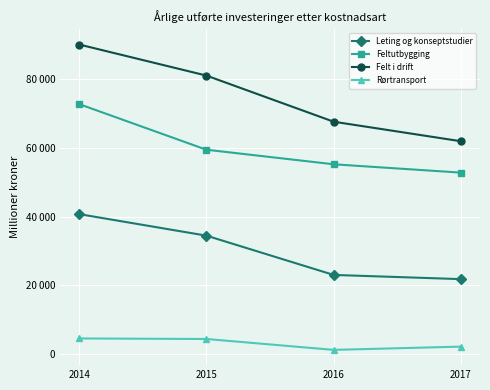

What is the value of the Felt i drift point at the 3rd from the left?

67603